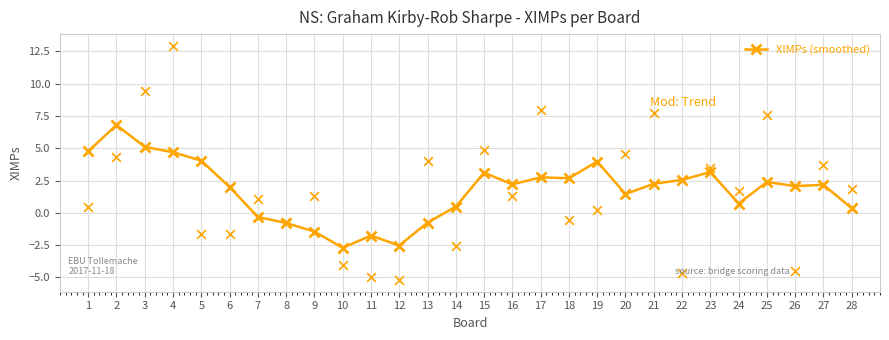

What is the change in value from 9 to 14?

+1.9